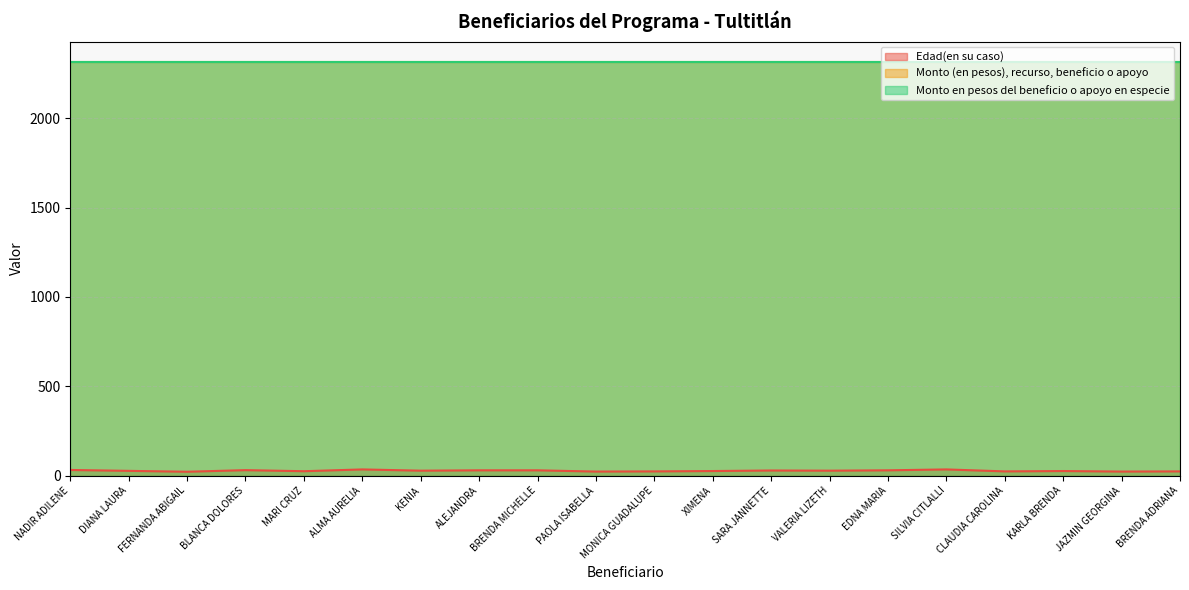

What is the minimum value shown in the chart?

22